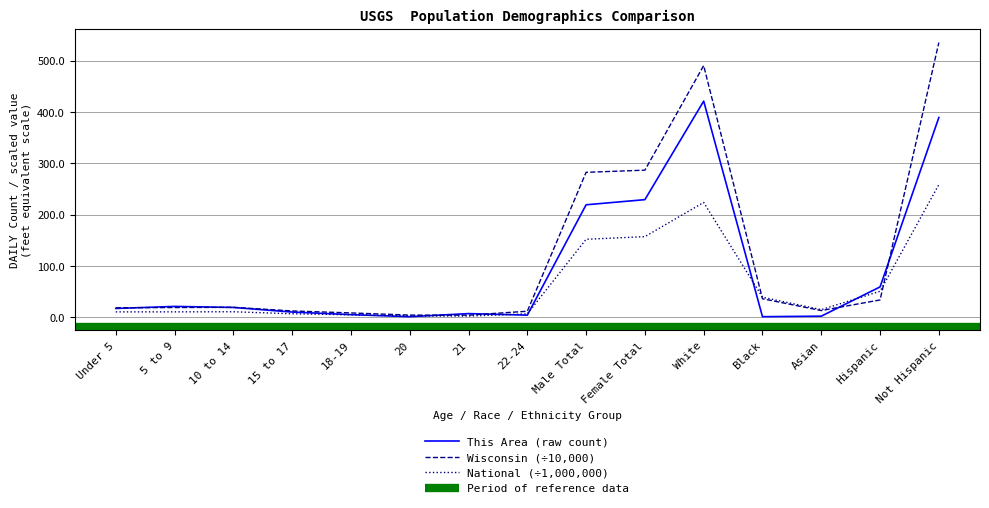

What is the label of the 10th point from the left?

Female Total